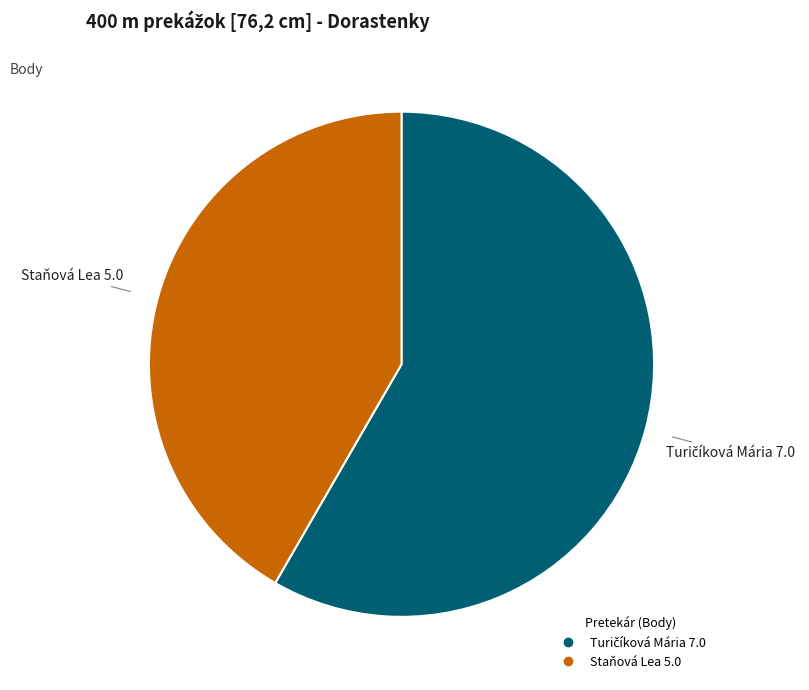

Is it true that Staňová Lea is 56% of the pie?

False